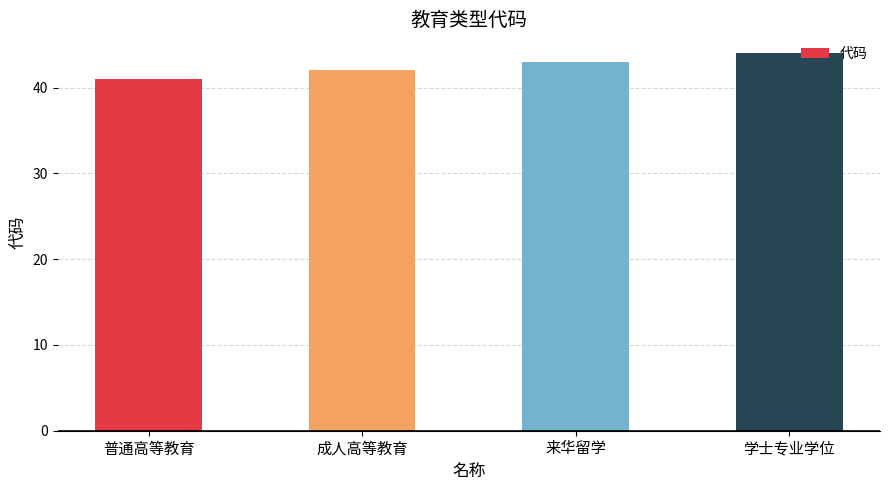

What is the change in value from 普通高等教育 to 成人高等教育?

+1